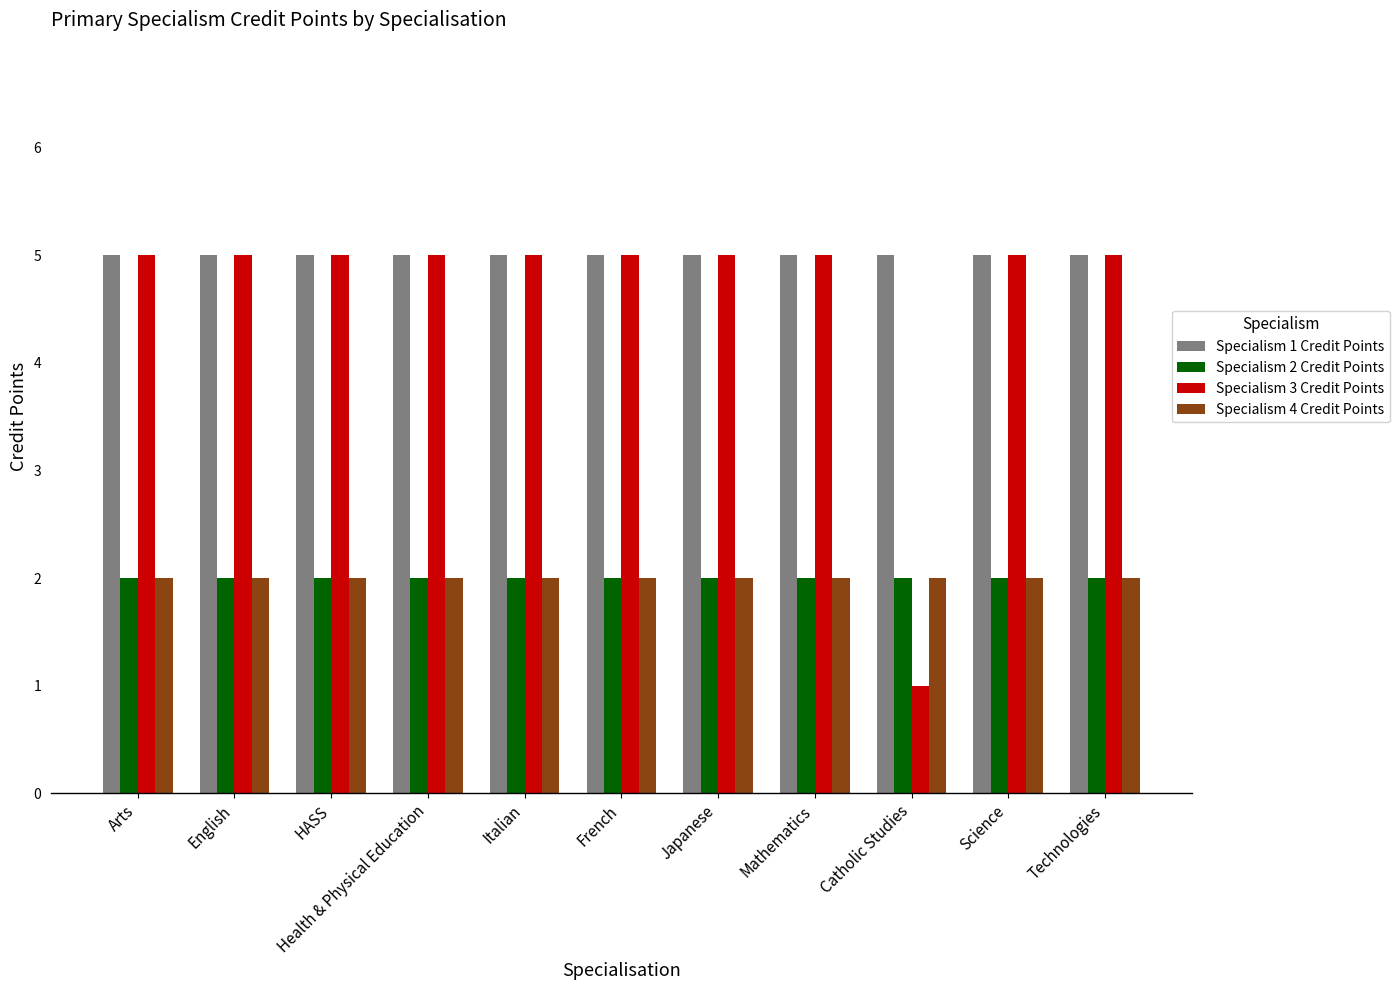

What is the spread (max minus min) of values at French?

3